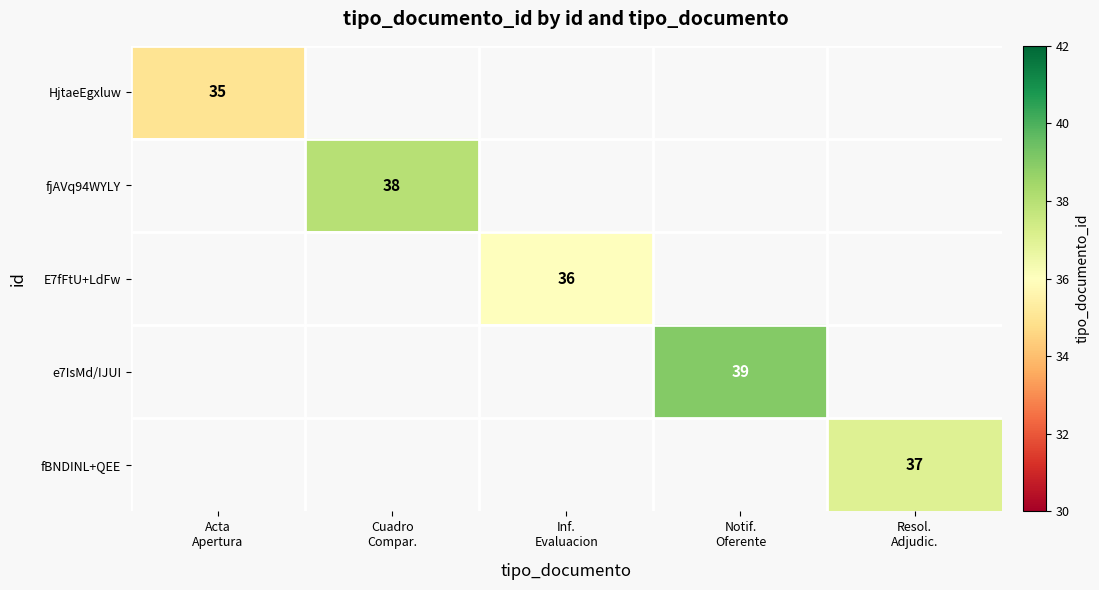

What is the smallest value displayed?

35.0